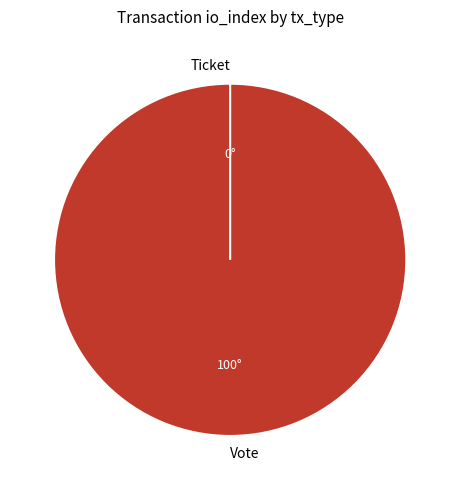

The Vote slice represents 87% of the pie. True or false?

False